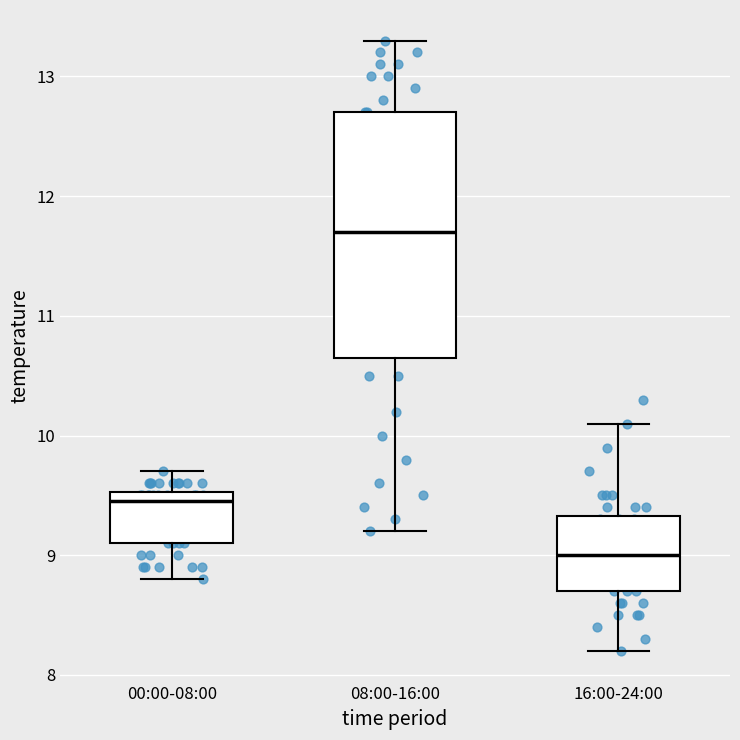

Which box is the tallest, from its lower edge to its upper edge?

08:00-16:00